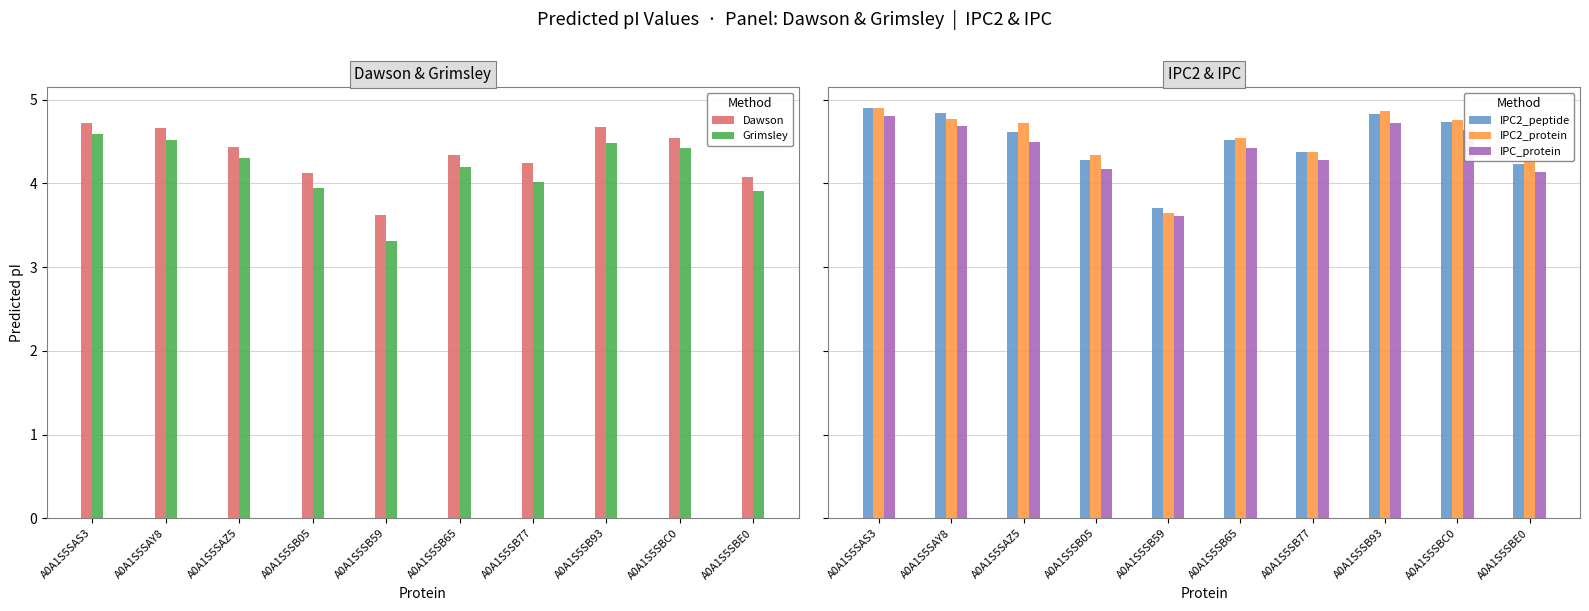

What position from the right is A0A1S5SB59?

6